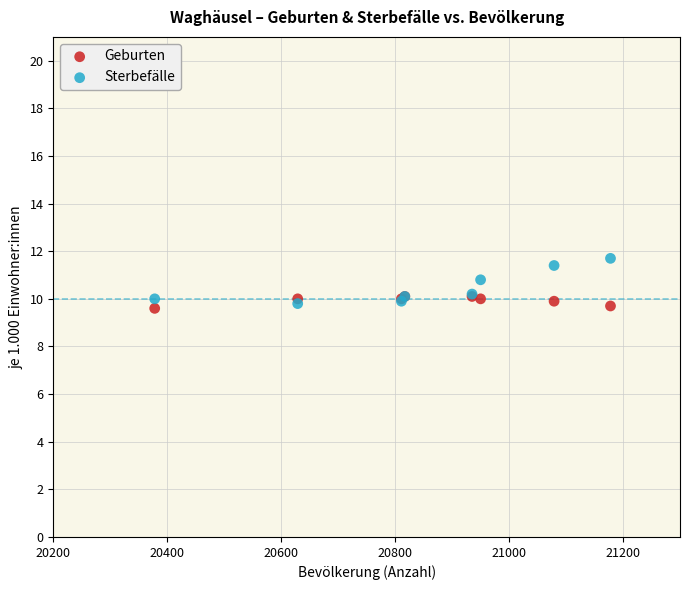

What are all the series names shown in the legend?

Geburten, Sterbefälle